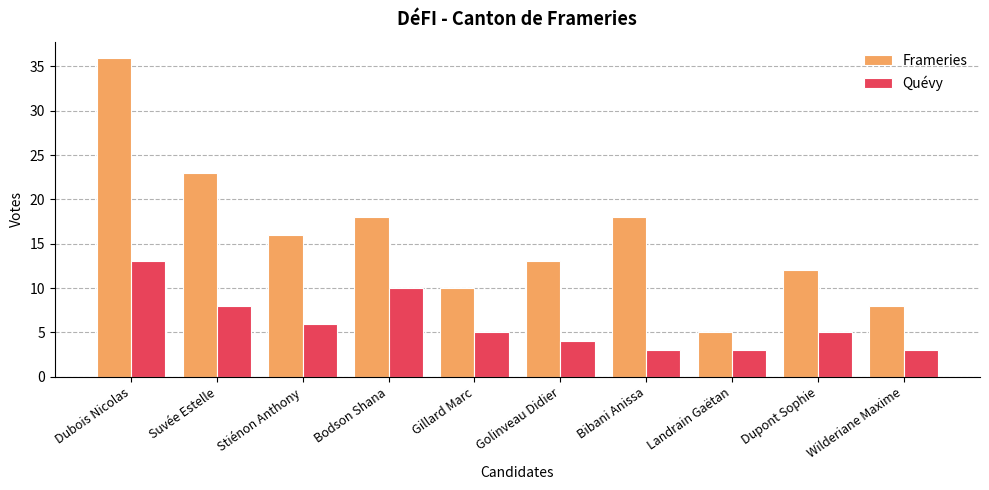

What is the label of the 8th bar from the right?

Stiénon Anthony